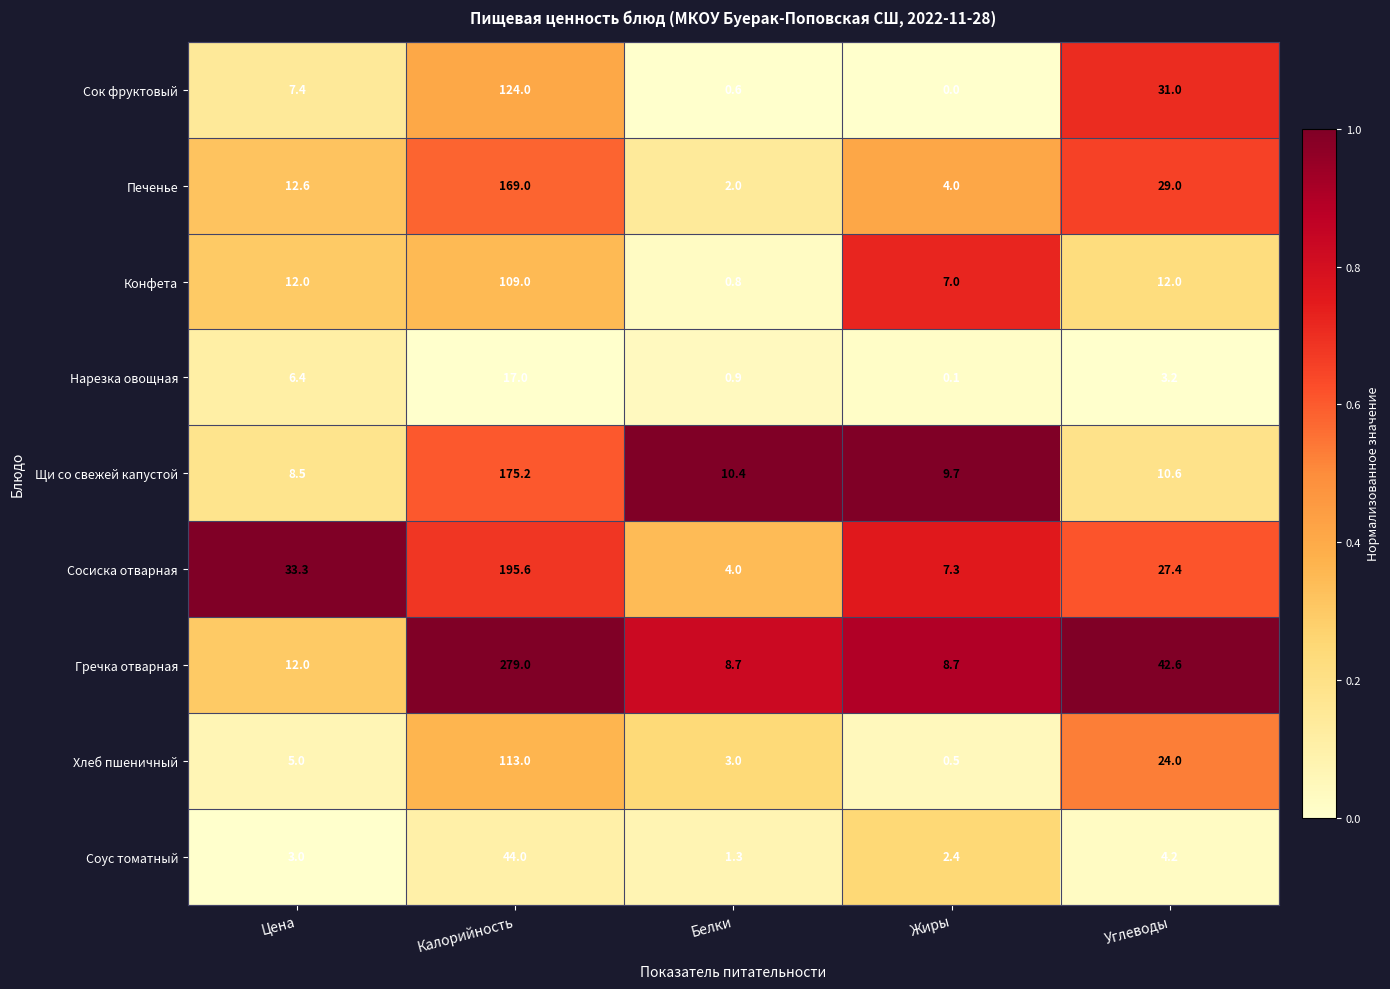

The Печенье series shows 108.5 at Калорийность. True or false?

False